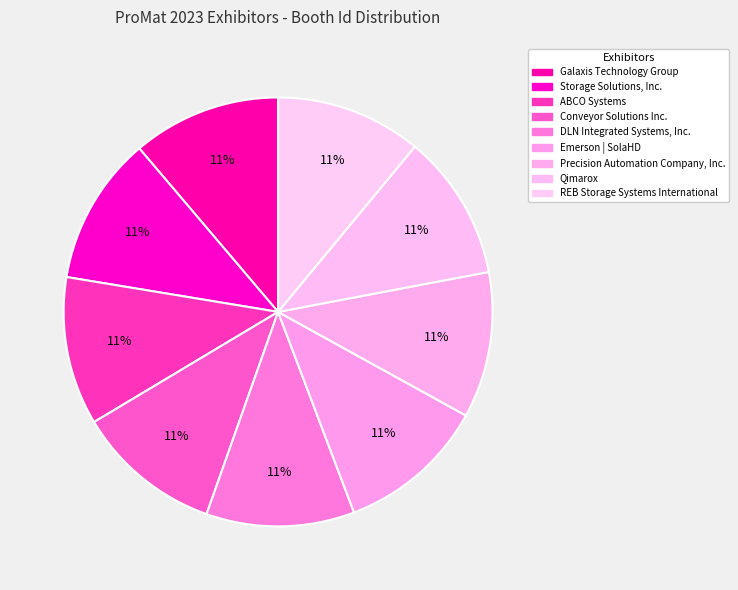

Count the number of slices in the pie.

9